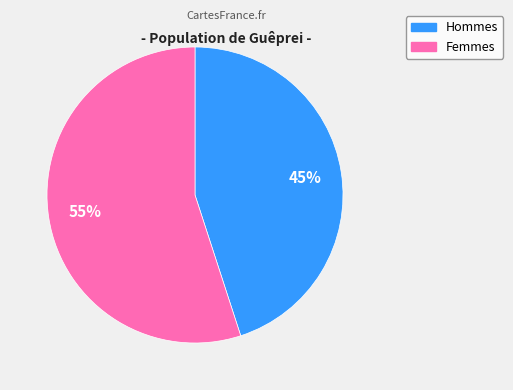

To the nearest percent, what is the difference between the largest and smallest slice percentages?

10%